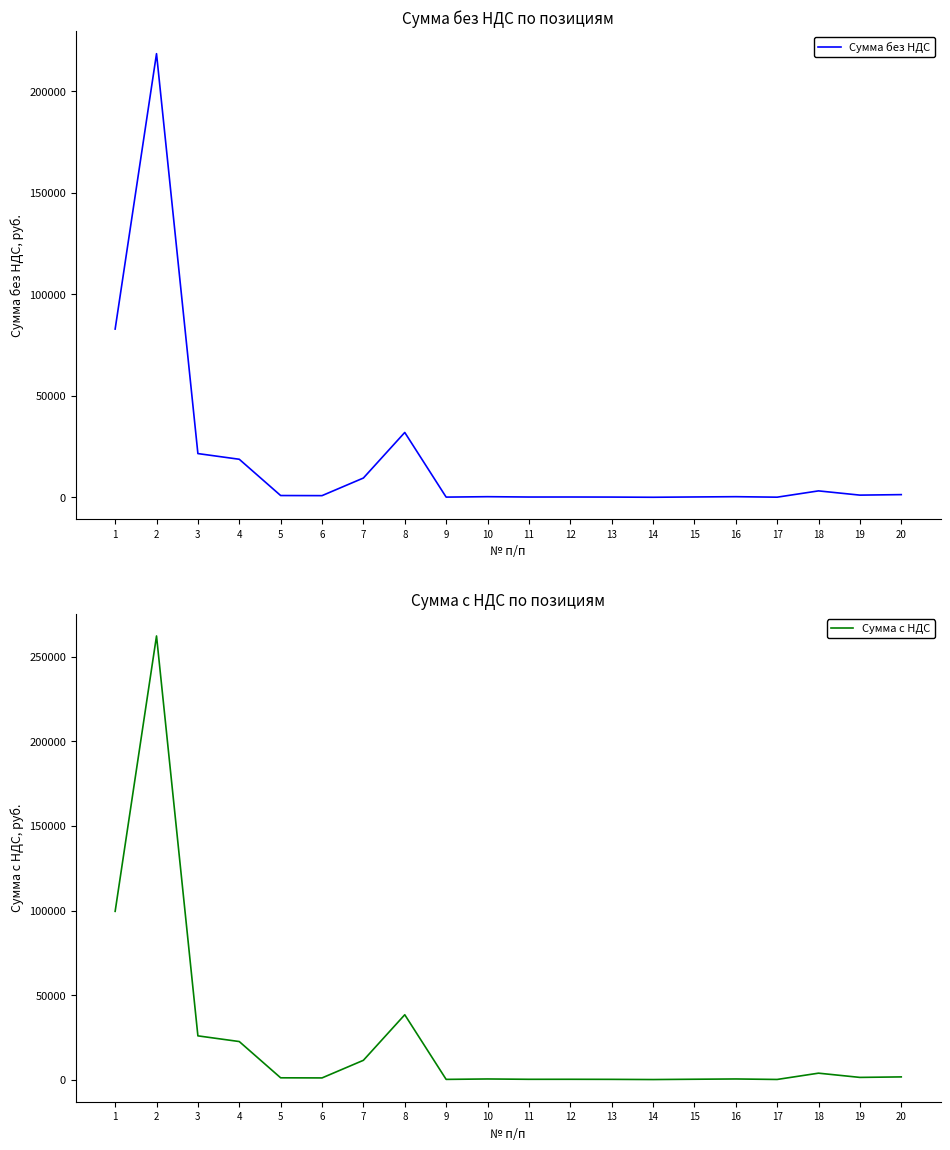

Where is the first local maximum for Сумма с НДС?

2